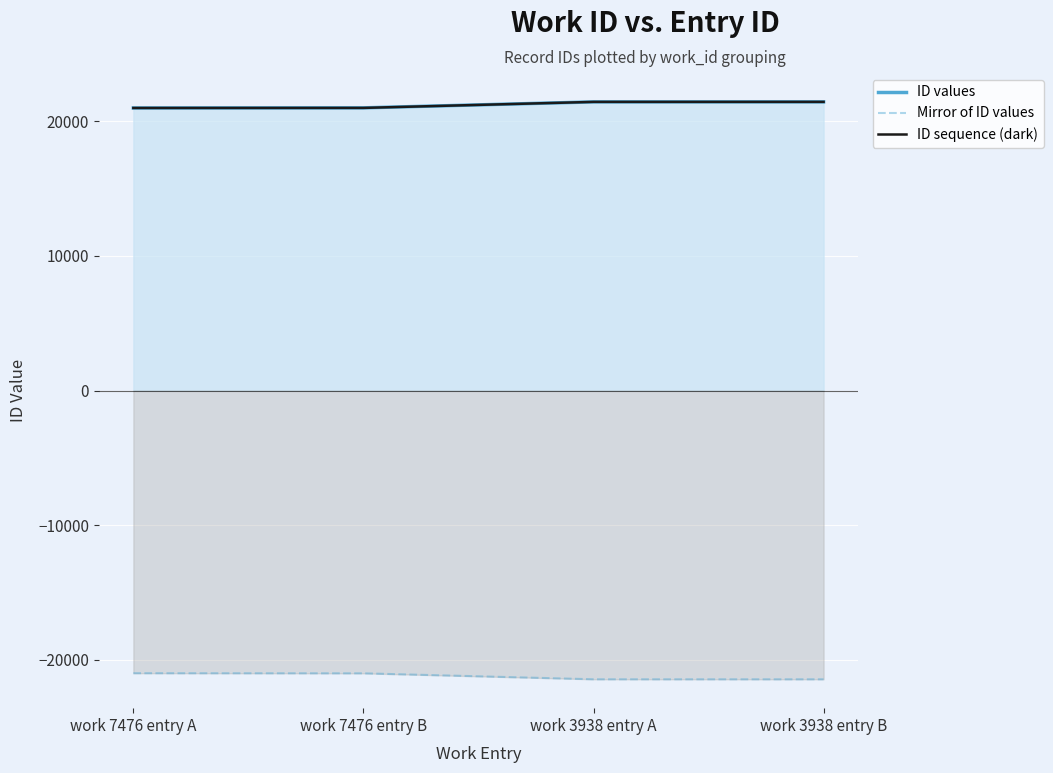

The ID sequence (dark) series shows 36846 at work 3938 entry A. True or false?

False